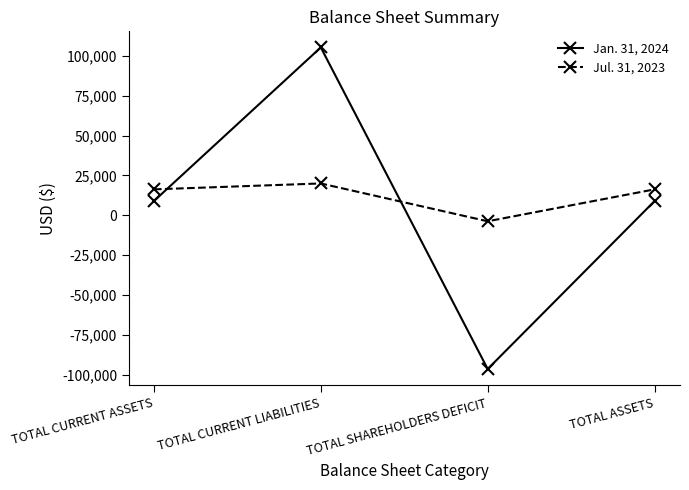

What is the maximum value shown in the chart?

105286